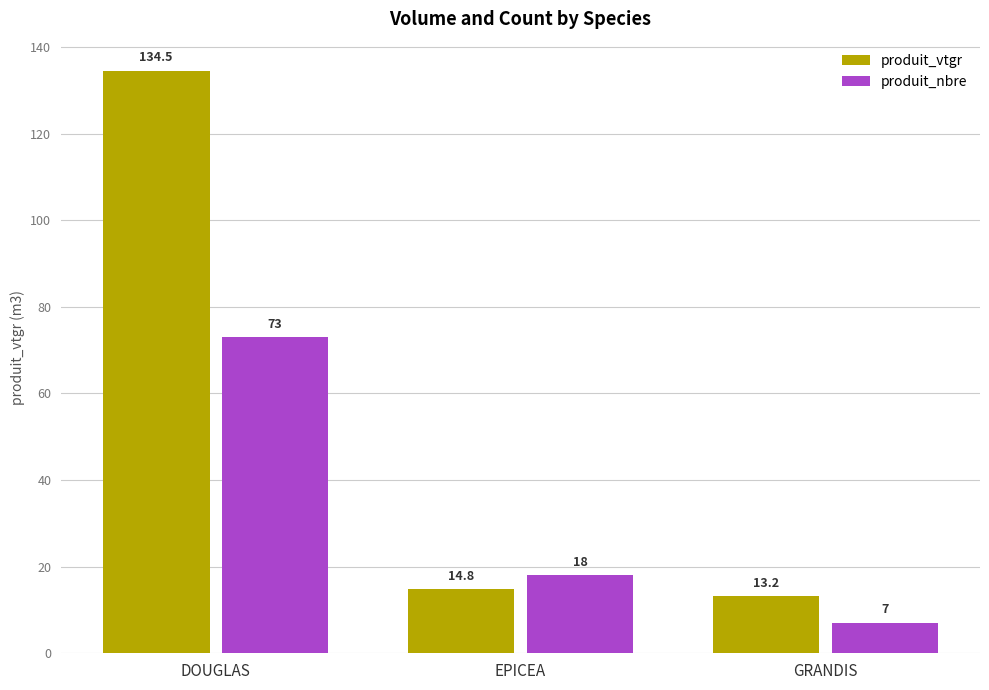

Reading right to left, list all the values displayed in this chart.

produit_vtgr: 13.2	14.8	134.5
produit_nbre: 7.0	18.0	73.0